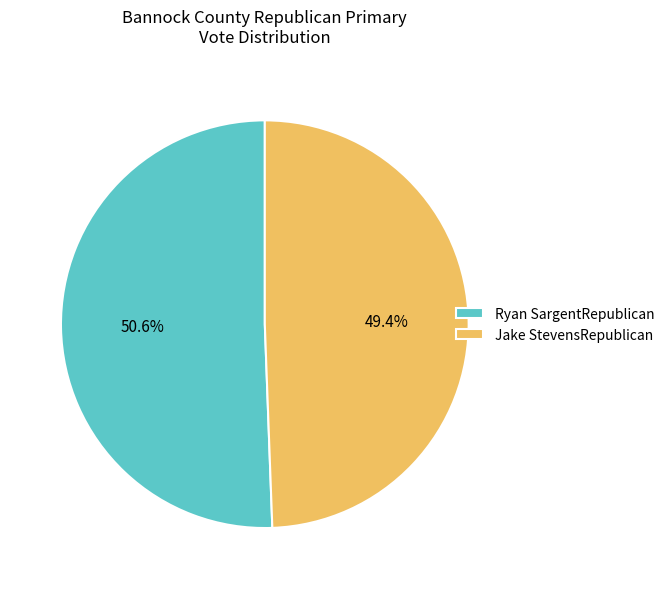

To the nearest percent, what is the difference between the largest and smallest slice percentages?

1%